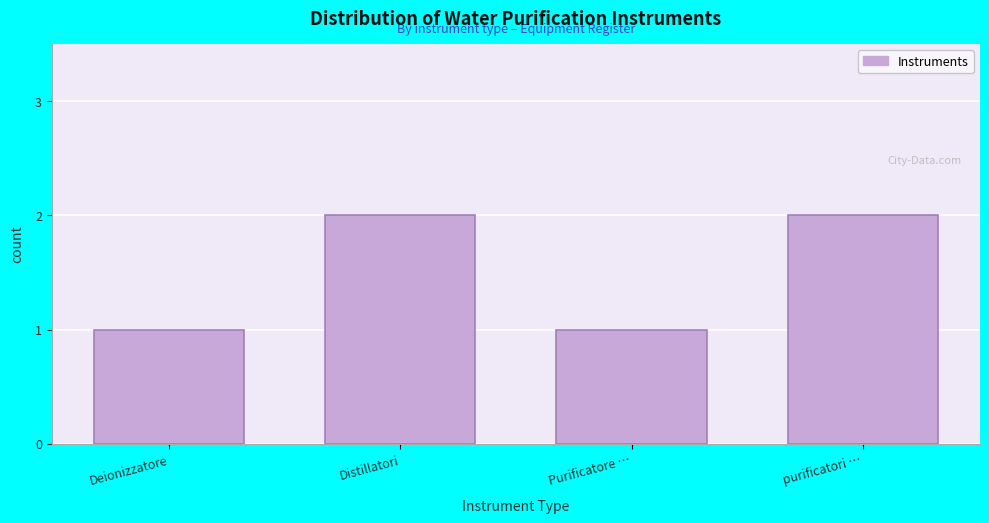

Reading left to right, list all the values displayed in this chart.

Deionizzatore=1	Distillatori=2	Purificatore …=1	purificatori …=2